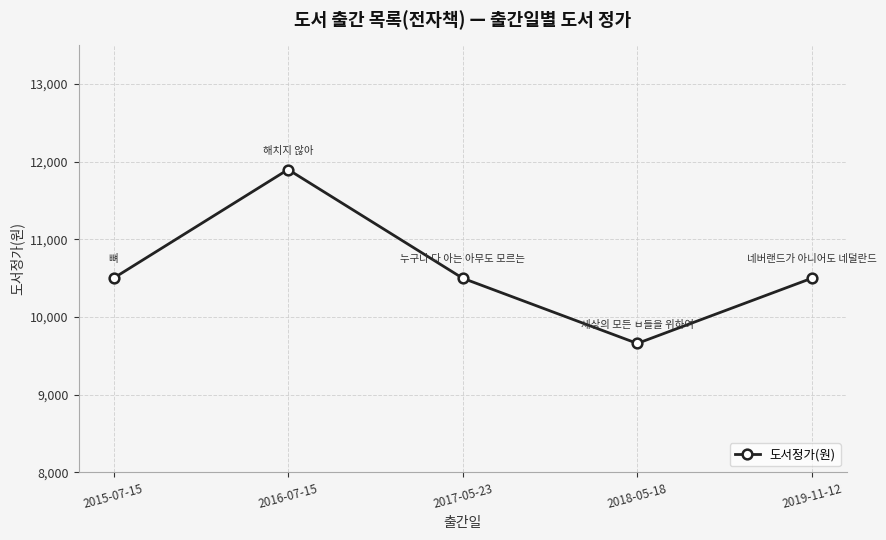

What is the change in value from 2015-07-15 to 2016-07-15?

+1400